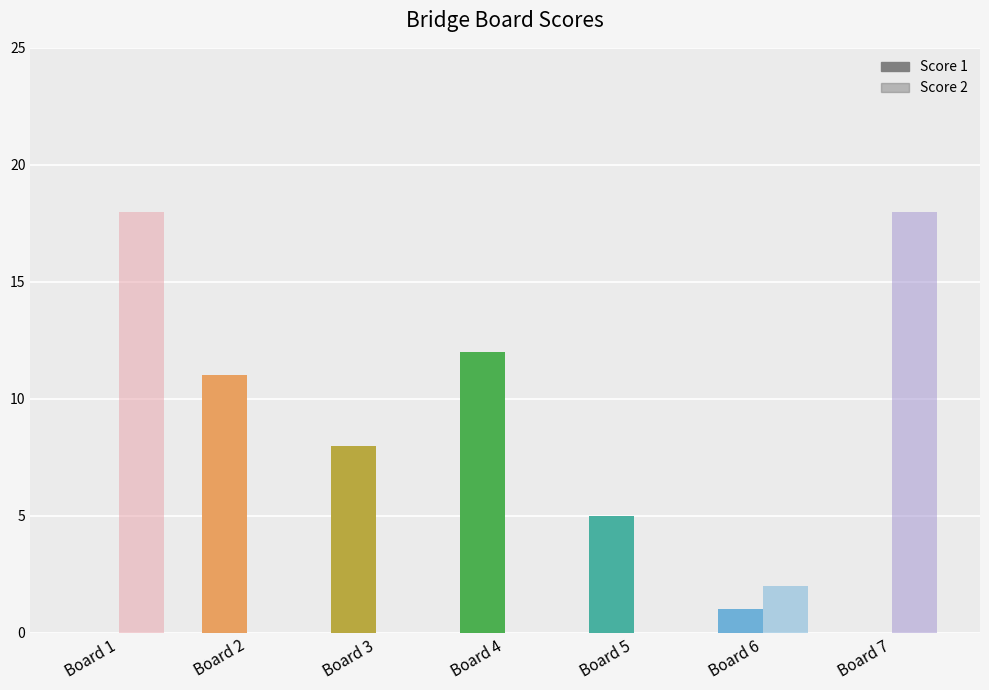

What is the difference between the maximum and minimum values in the Score 2 series?

18